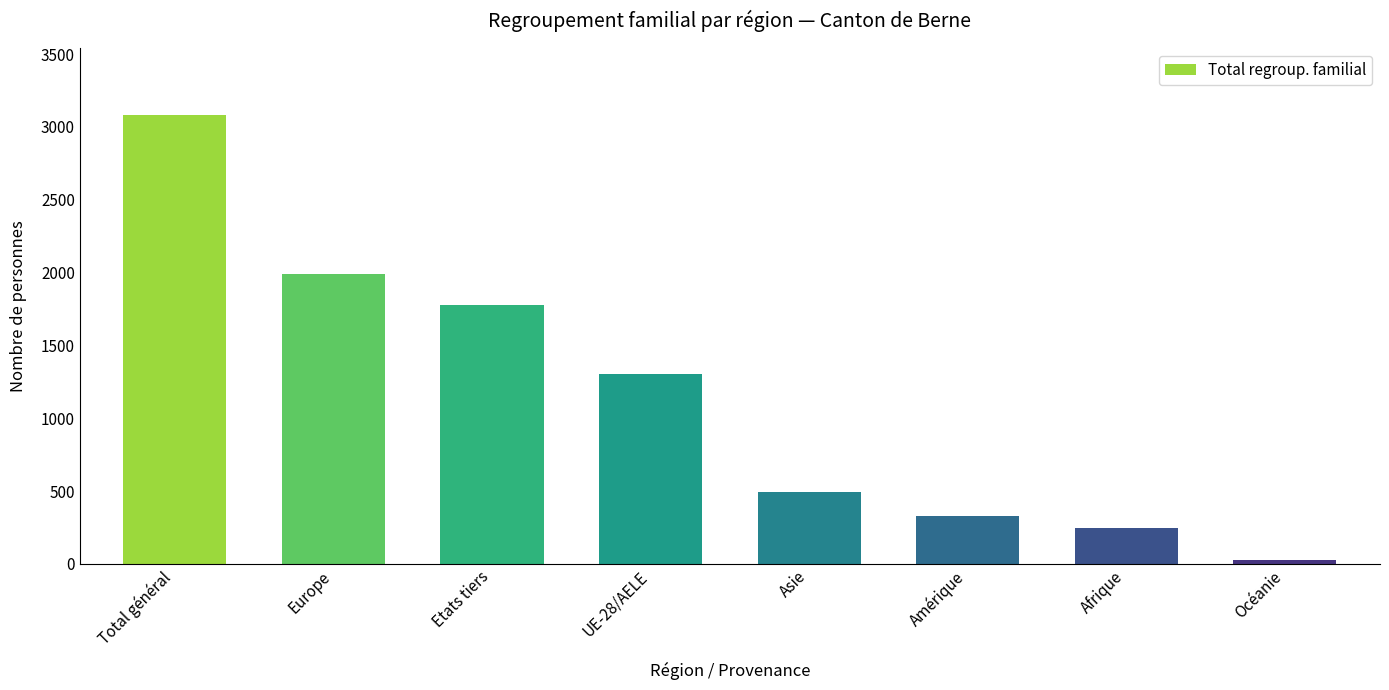

How many bars are there in total?

8